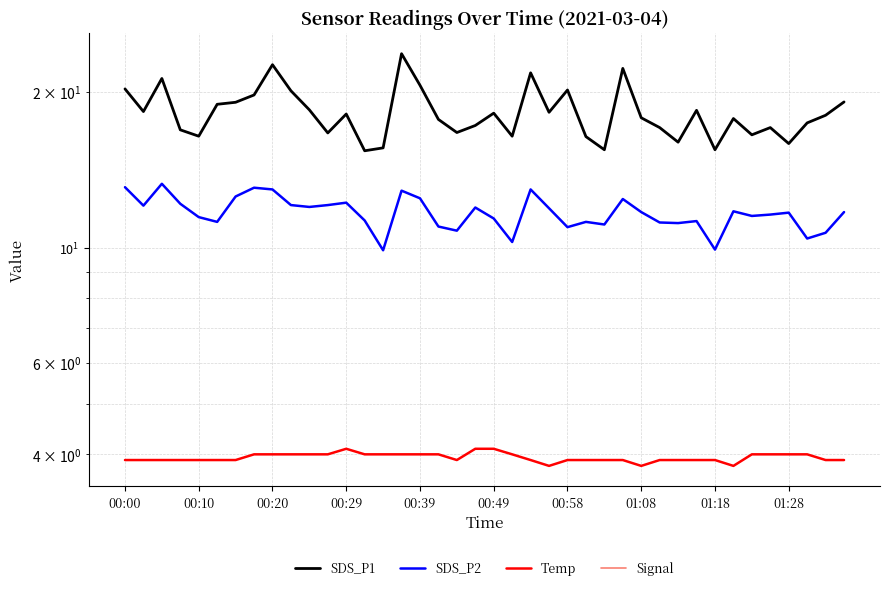

True or false: SDS_P1 and Signal cross at least once.

False